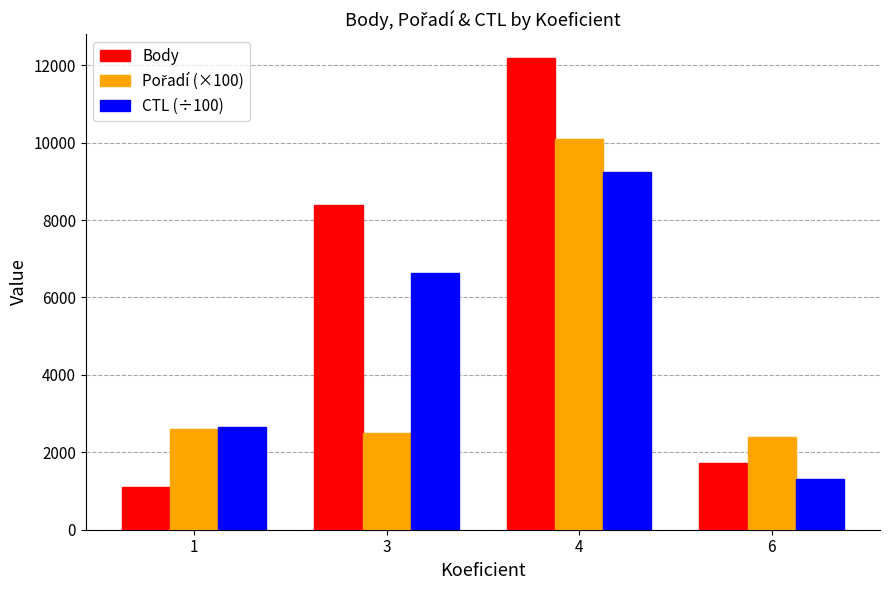

At which label is Body closest to 6654?

3